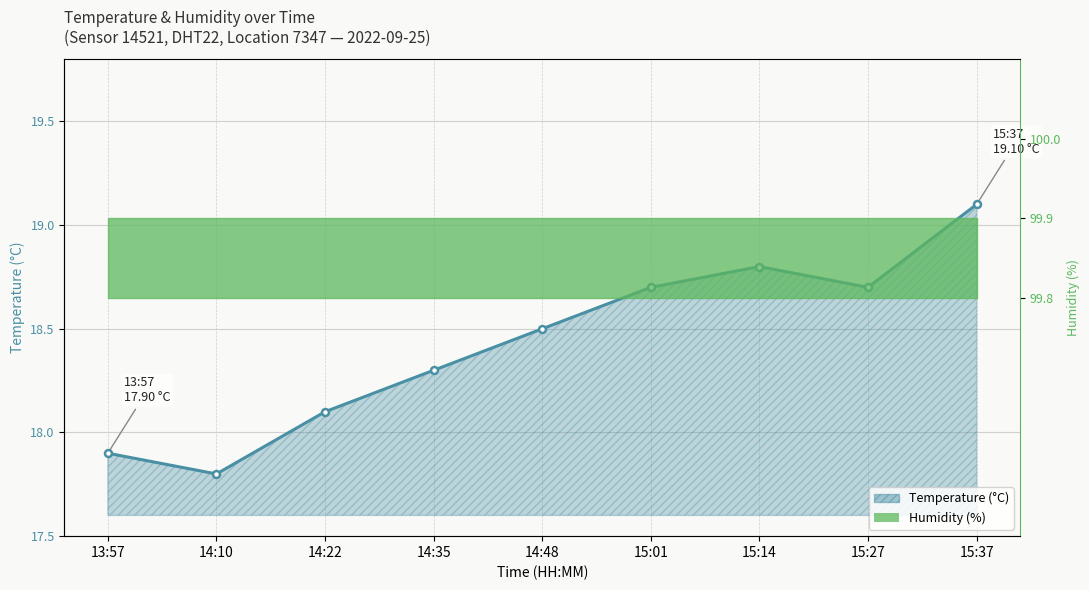

What is the ratio of the value at 14:10 to the value at 14:22?

1.0